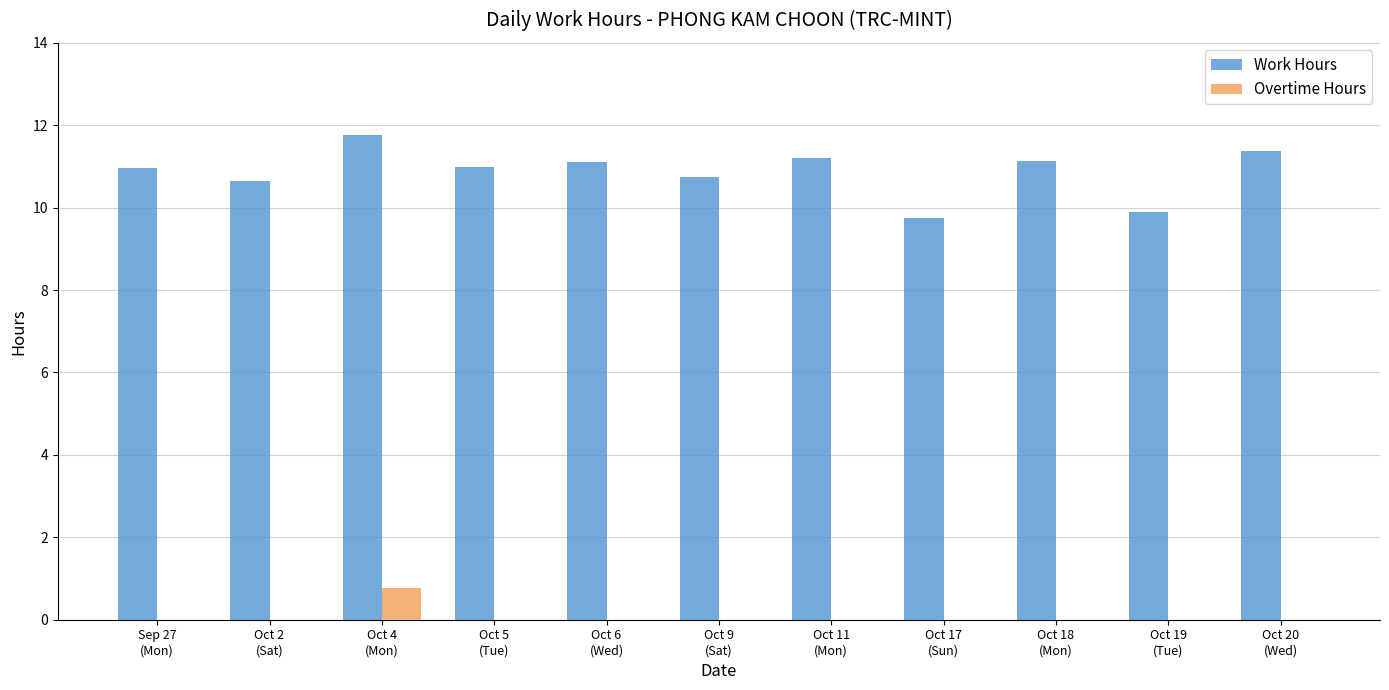

What is the greatest value displayed?

11.8